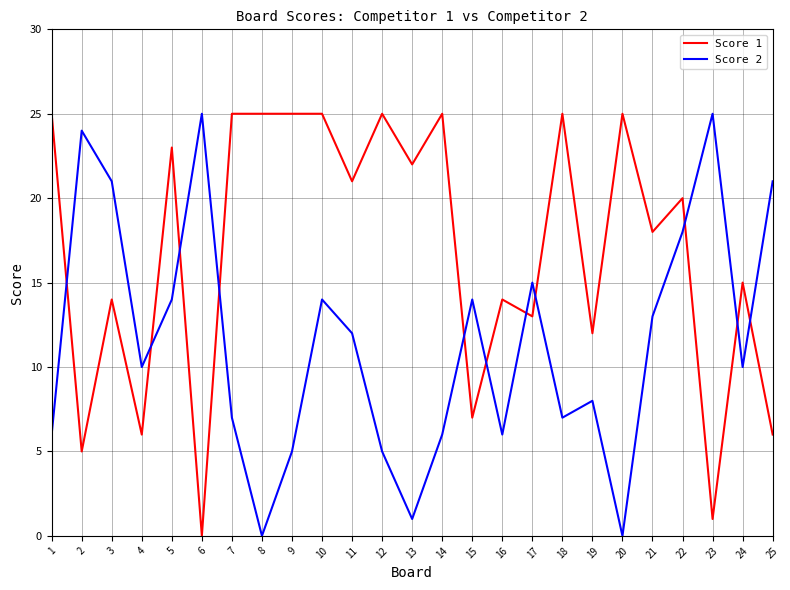

What is the difference between the highest and lowest values at 25?

15